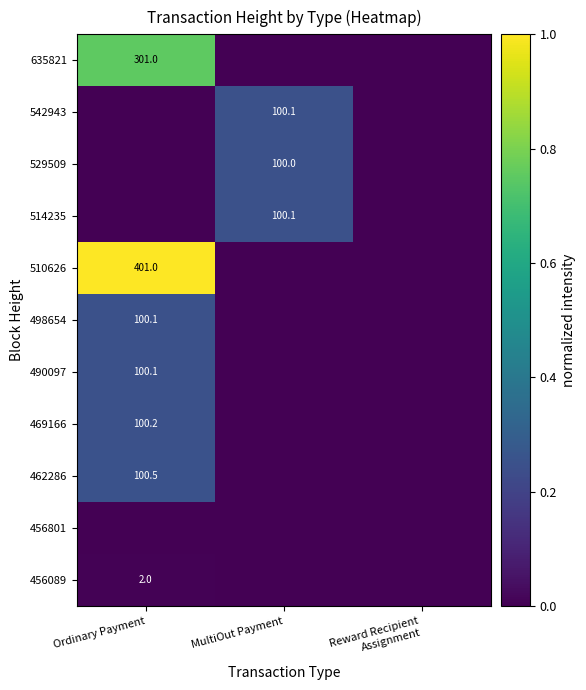

Is it true that 510626 equals 183.9 at Ordinary Payment?

False